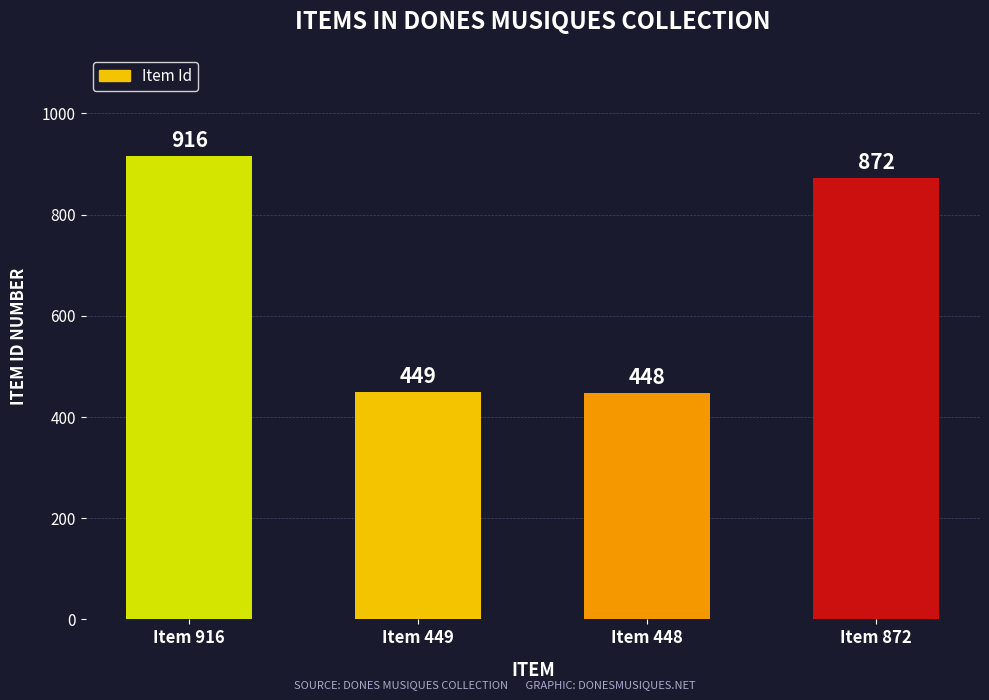

What is the difference between the maximum and minimum values?

468